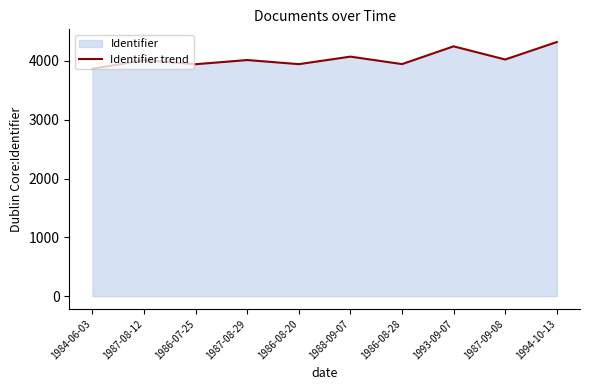

At which category does the chart reach its minimum across all series?

1984-06-03